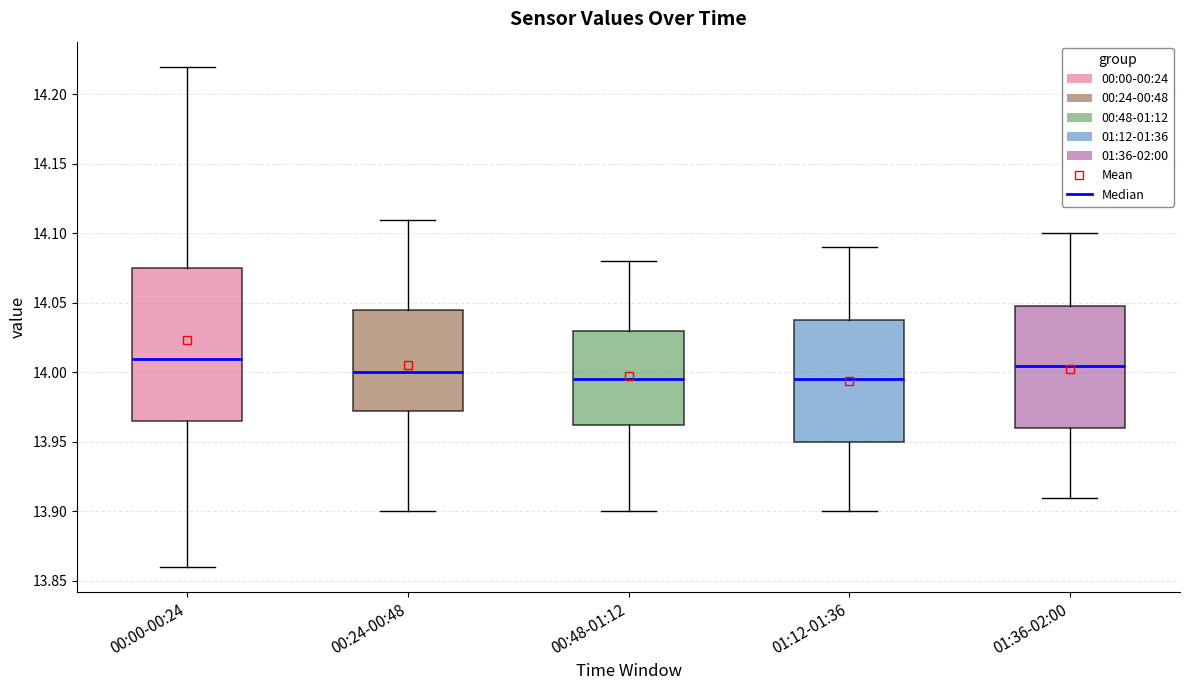

Reading left to right, transcribe this box plot: for each box, give where its median line is, the range the box spans, and where its two whiskers end, as read against the y-axis. The values are not printed on the chart, so give them approximately, as read against the axis.

00:00-00:24: median 14.010, box 13.965 to 14.075, whiskers 13.860 to 14.220
00:24-00:48: median 14.000, box 13.975 to 14.045, whiskers 13.900 to 14.110
00:48-01:12: median 13.995, box 13.965 to 14.030, whiskers 13.900 to 14.080
01:12-01:36: median 13.995, box 13.950 to 14.040, whiskers 13.900 to 14.090
01:36-02:00: median 14.005, box 13.960 to 14.050, whiskers 13.910 to 14.100